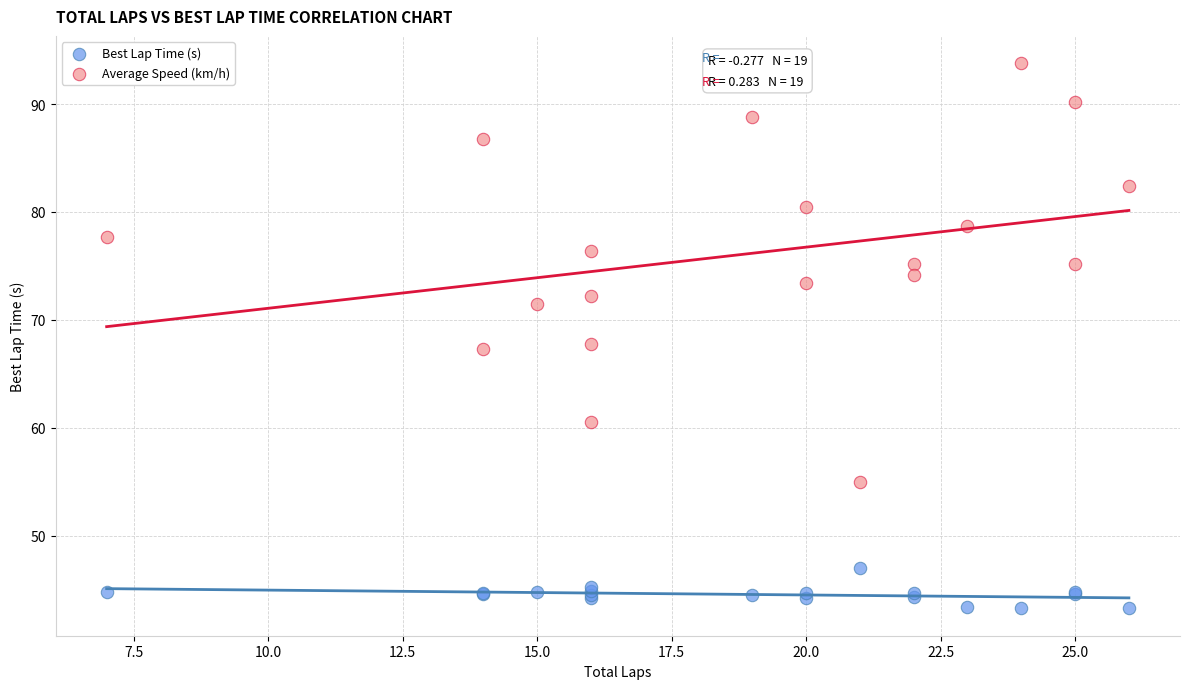

Which series reaches the minimum Y coordinate?

Best Lap Time (s)